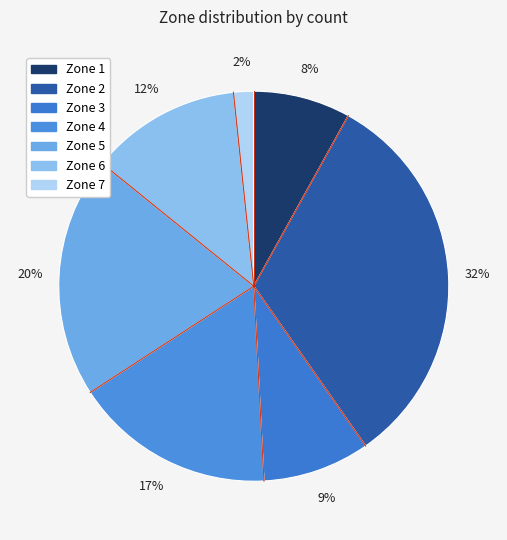

Which slice is the smallest?

Zone 7